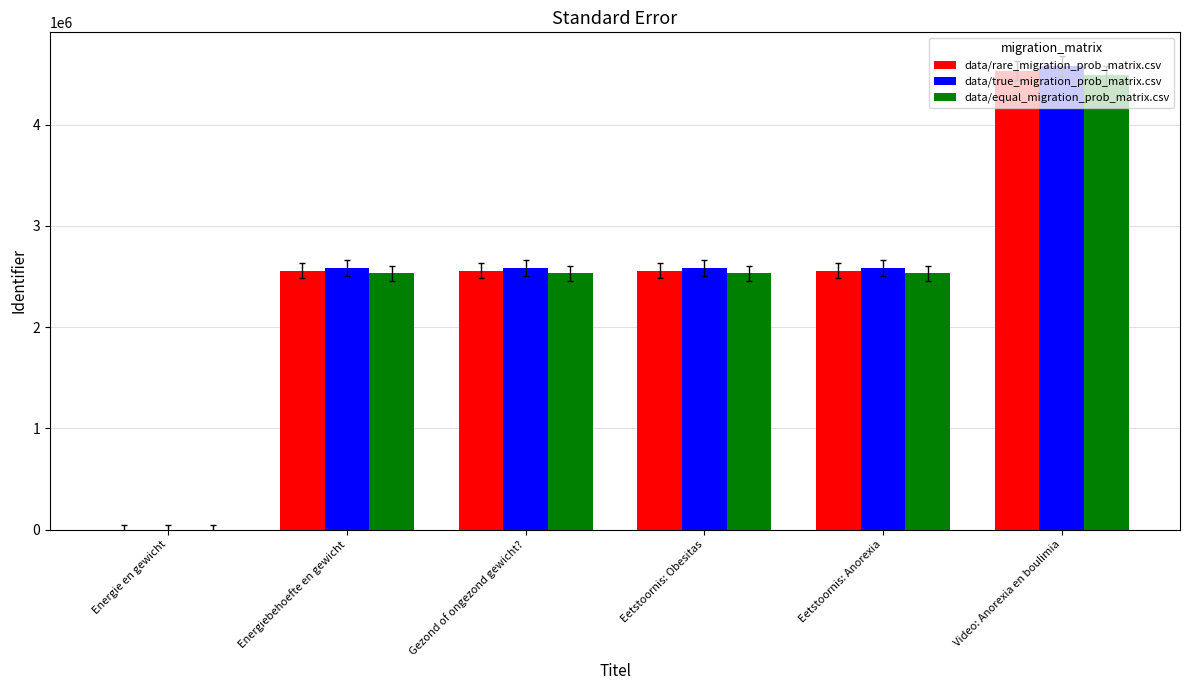

At which category is the sum across all series the highest?

Video: Anorexia en boulimia